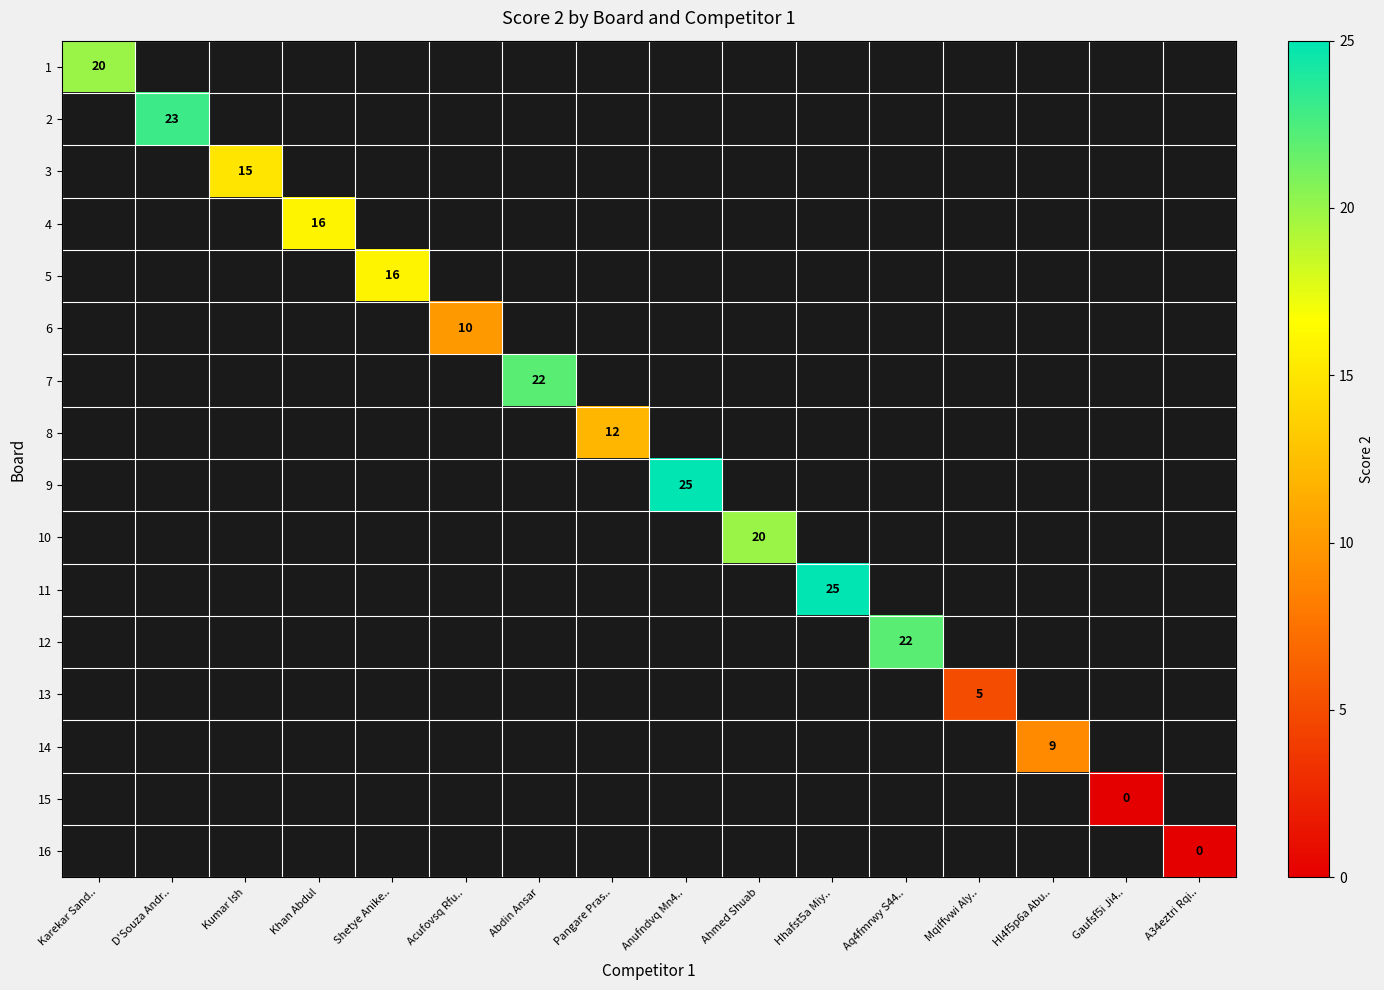

Count the number of categories in the chart.

16